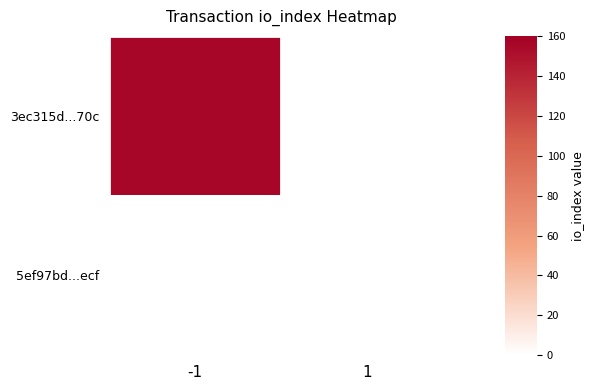

What is the spread (max minus min) of values at -1?

156